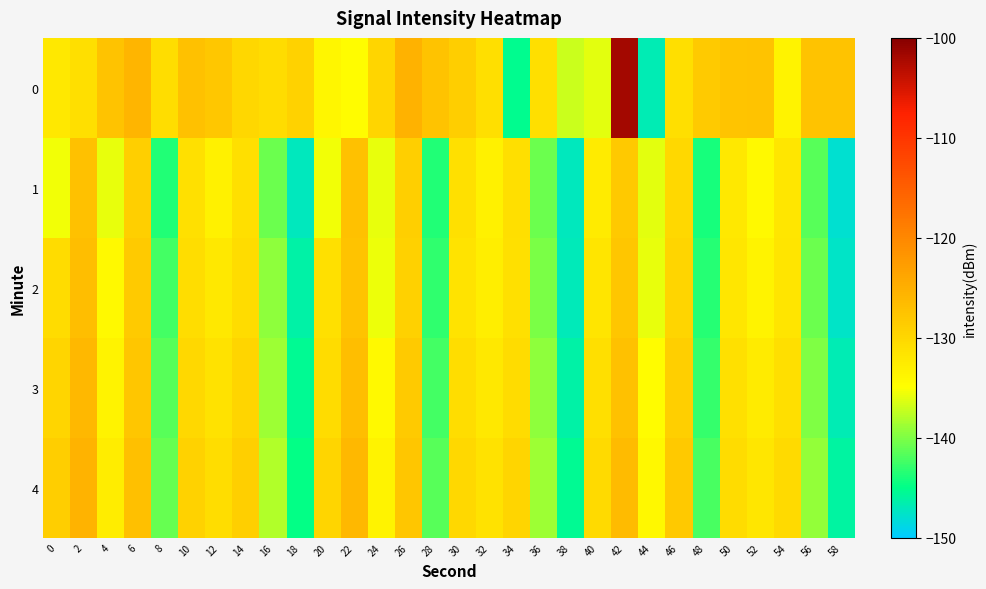

Reading right to left, transcribe all the data shown in this chart.

0: 58=-127.5	56=-127.4	54=-133.5	52=-127.4	50=-127.6	48=-128.4	46=-130.9	44=-146.7	42=-101.9	40=-136.0	38=-137.0	36=-130.9	34=-145.3	32=-130.9	30=-128.9	28=-127.5	26=-125.3	24=-129.7	22=-134.7	20=-133.9	18=-129.4	16=-130.5	14=-129.9	12=-127.9	10=-127.2	8=-130.9	6=-125.7	4=-127.5	2=-131.0	0=-132.2
1: 58=-148.0	56=-141.5	54=-132.0	52=-134.2	50=-132.1	48=-144.0	46=-130.2	44=-136.1	42=-128.3	40=-132.5	38=-147.1	36=-140.7	34=-131.0	32=-133.3	30=-131.2	28=-143.7	26=-129.0	24=-135.9	22=-127.2	20=-135.4	18=-147.1	16=-140.7	14=-131.0	12=-133.3	10=-131.2	8=-143.7	6=-129.0	4=-135.9	2=-127.2	0=-135.4
2: 58=-147.5	56=-140.7	54=-131.7	52=-133.4	50=-131.9	48=-143.5	46=-129.7	44=-135.9	42=-127.9	40=-131.8	38=-147.0	36=-140.2	34=-131.2	32=-133.0	30=-131.5	28=-143.1	26=-129.2	24=-135.6	22=-127.5	20=-131.2	18=-146.2	16=-139.4	14=-130.5	12=-132.1	10=-130.8	8=-142.3	6=-128.5	4=-134.2	2=-126.8	0=-130.5
3: 58=-146.7	56=-139.9	54=-131.0	52=-132.6	50=-131.2	48=-142.8	46=-129.0	44=-134.7	42=-127.2	40=-131.0	38=-146.2	36=-139.4	34=-130.5	32=-132.1	30=-130.8	28=-142.3	26=-128.5	24=-134.2	22=-126.8	20=-130.5	18=-145.5	16=-138.7	14=-129.8	12=-131.4	10=-130.1	8=-141.6	6=-127.8	4=-133.5	2=-126.1	0=-129.8
4: 58=-146.0	56=-139.2	54=-130.3	52=-131.9	50=-130.5	48=-142.1	46=-128.3	44=-134.0	42=-126.5	40=-130.3	38=-145.5	36=-138.7	34=-129.8	32=-131.4	30=-130.1	28=-141.6	26=-127.8	24=-133.5	22=-126.1	20=-129.8	18=-144.8	16=-138.0	14=-129.1	12=-130.7	10=-129.4	8=-140.9	6=-127.1	4=-132.8	2=-125.4	0=-128.9